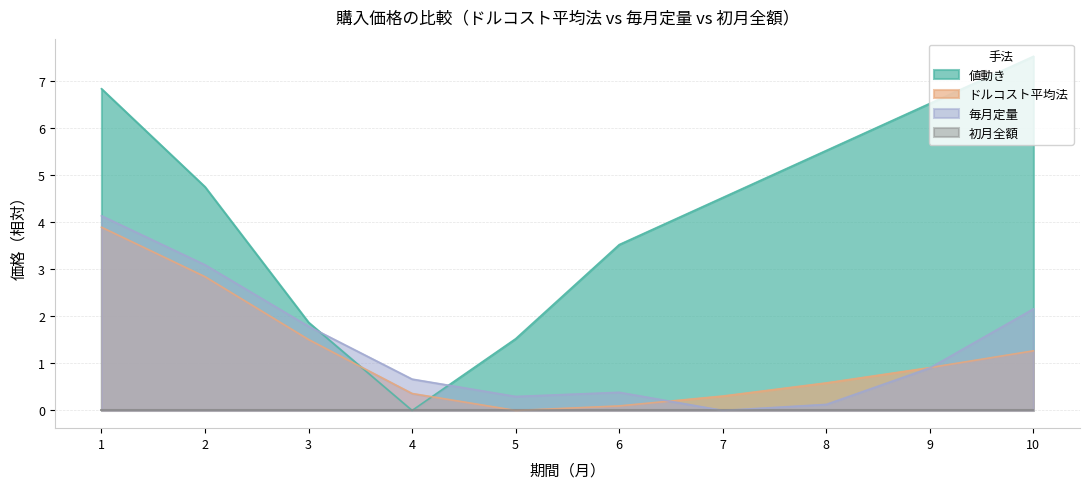

What is the total value across all series at 10?

10.9